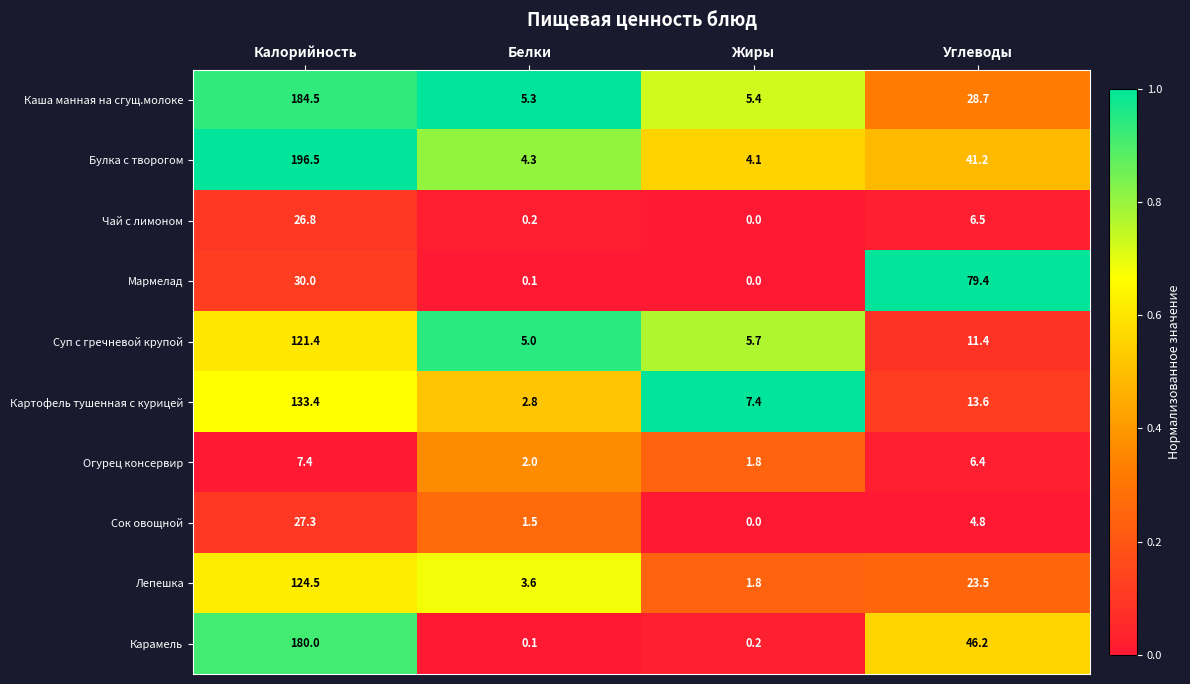

What is the sum of all Огурец консервир values?

17.6